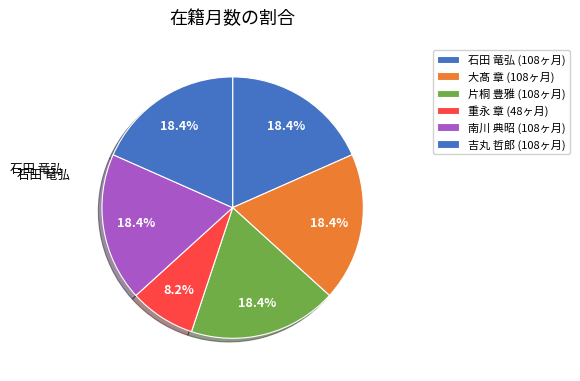

To the nearest percent, what is the difference between the largest and smallest slice percentages?

10%